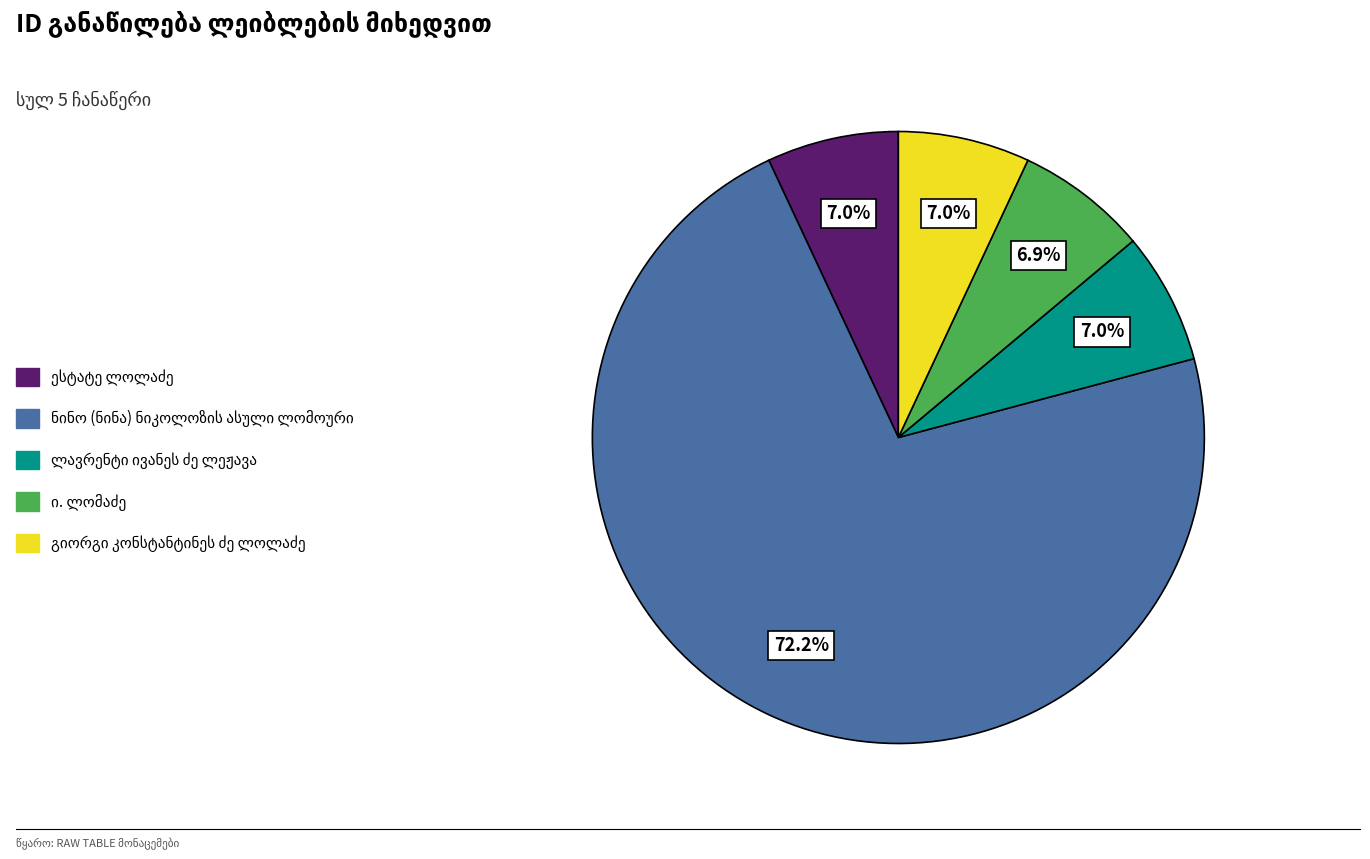

Is there any slice that represents more than half of the pie?

Yes